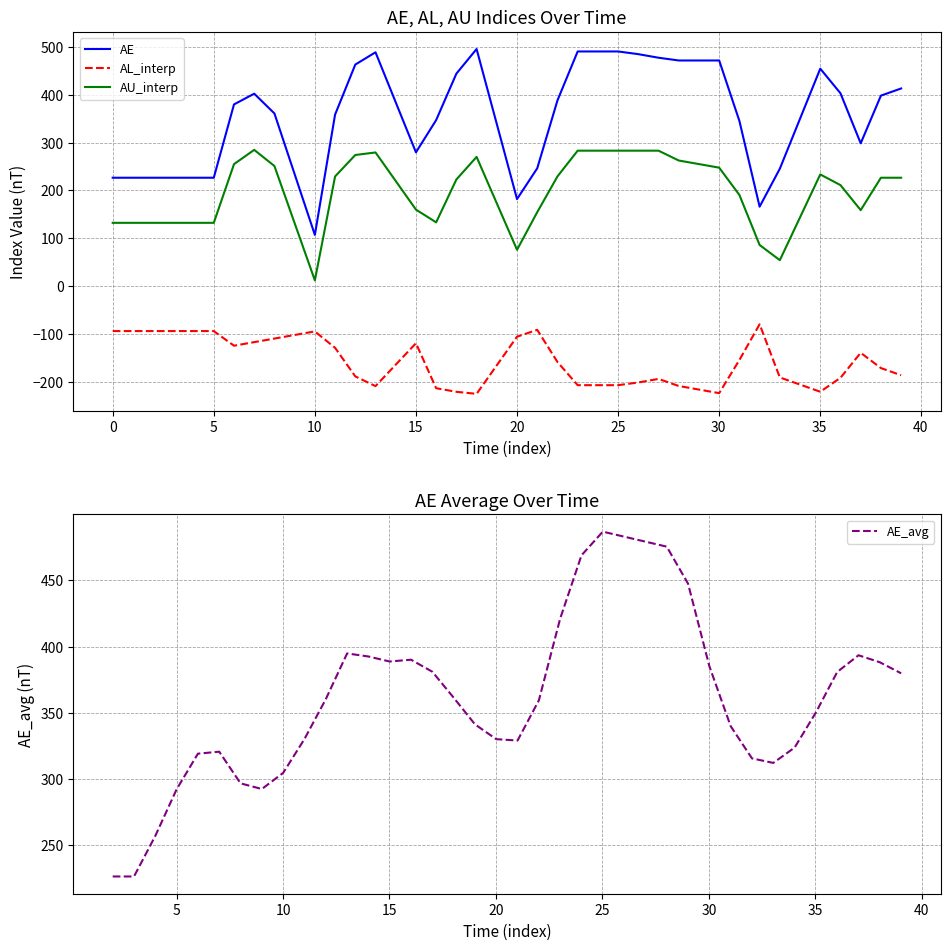

What is the highest value of the AU_interp series?

284.7